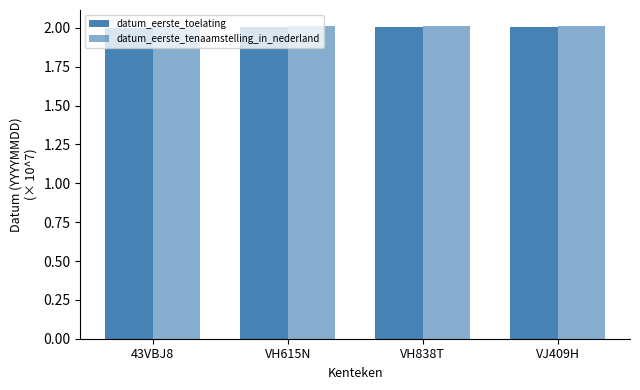

How many groups of bars are there?

4